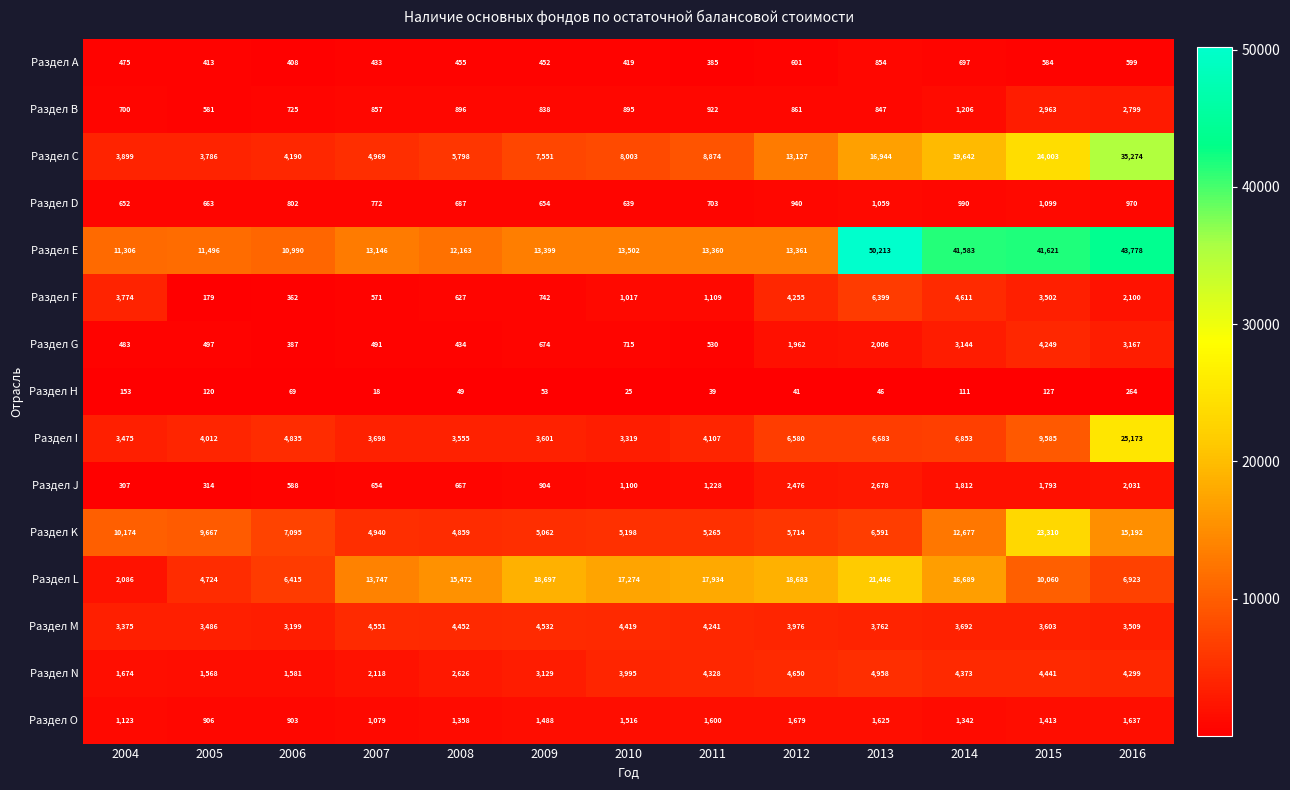

What is the greatest value displayed?

50213